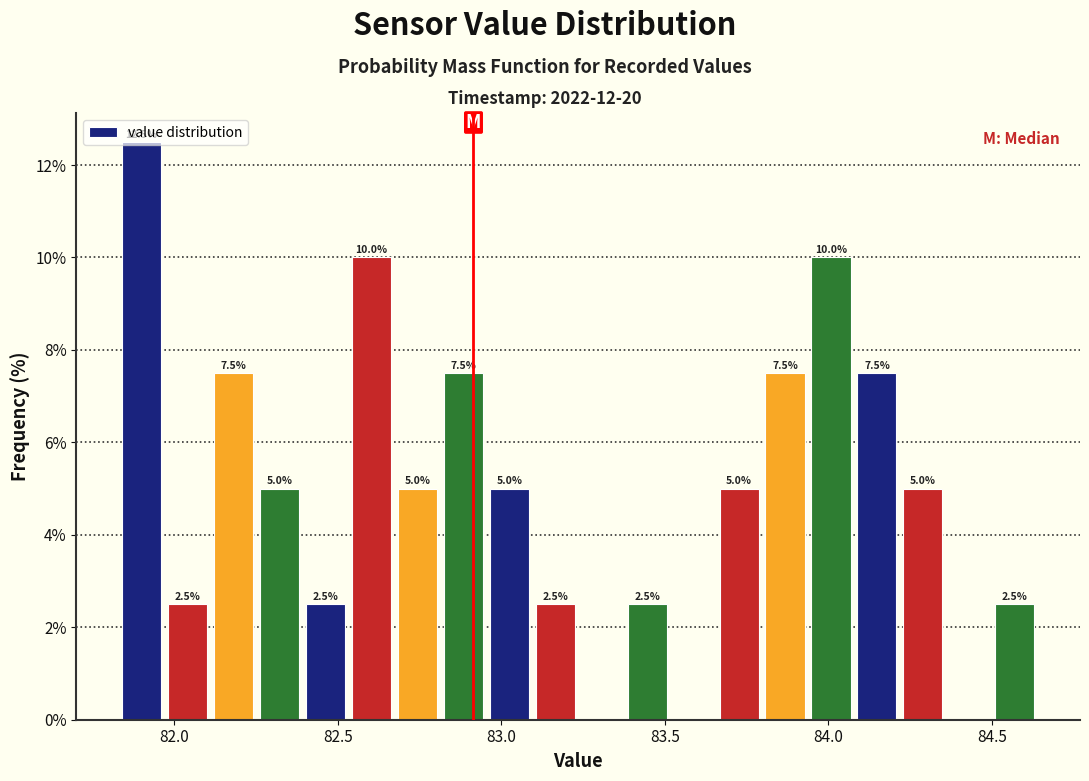

Read against the x-axis, roughly where is the centre of the tallest bar?

81.90